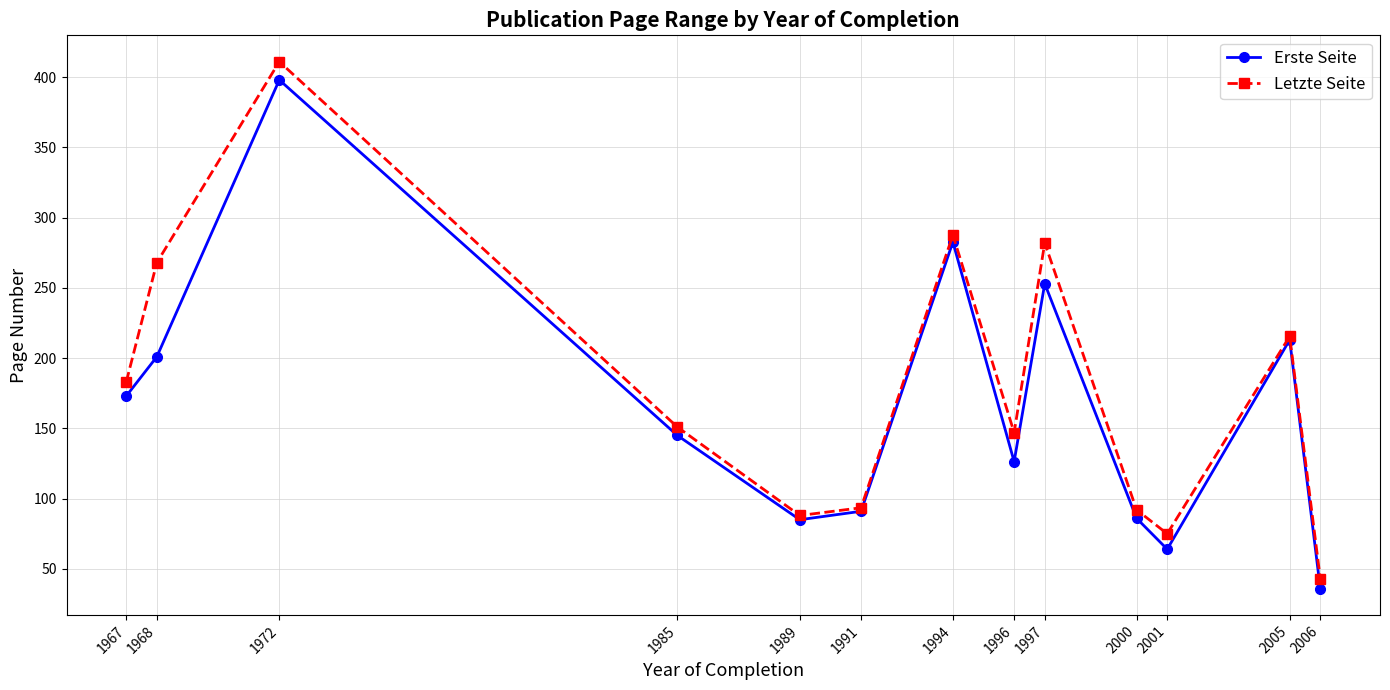

Where is the first local maximum for Erste Seite?

1972